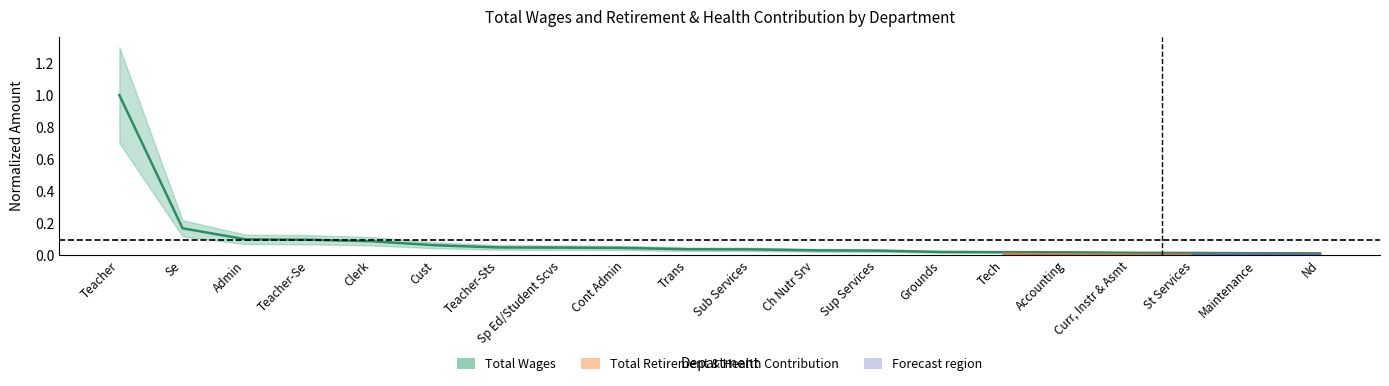

Between Cont Admin and Maintenance, which is larger?

Cont Admin